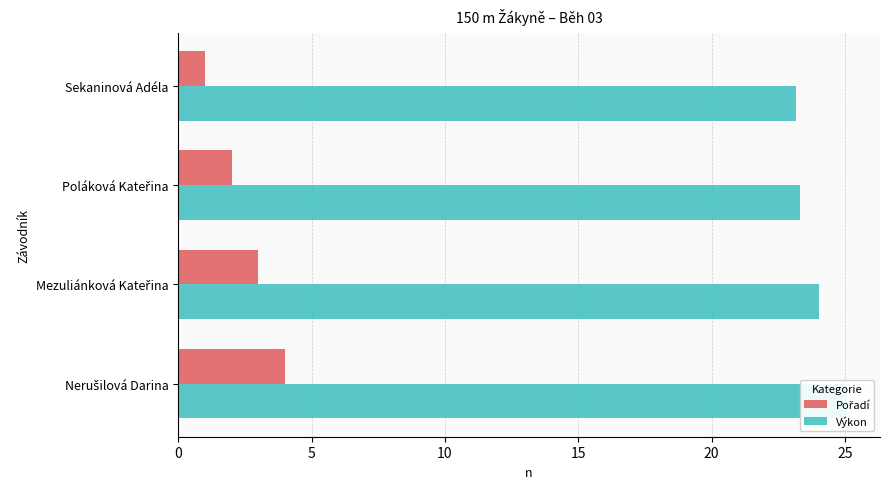

What are all the series names shown in the legend?

Pořadí, Výkon